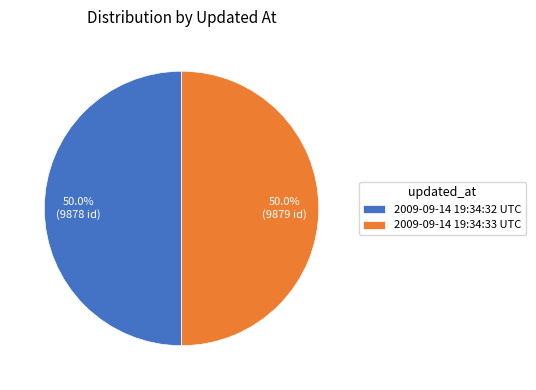

Do 2009-09-14 19:34:32 UTC and 2009-09-14 19:34:33 UTC together represent more than half of the pie?

Yes